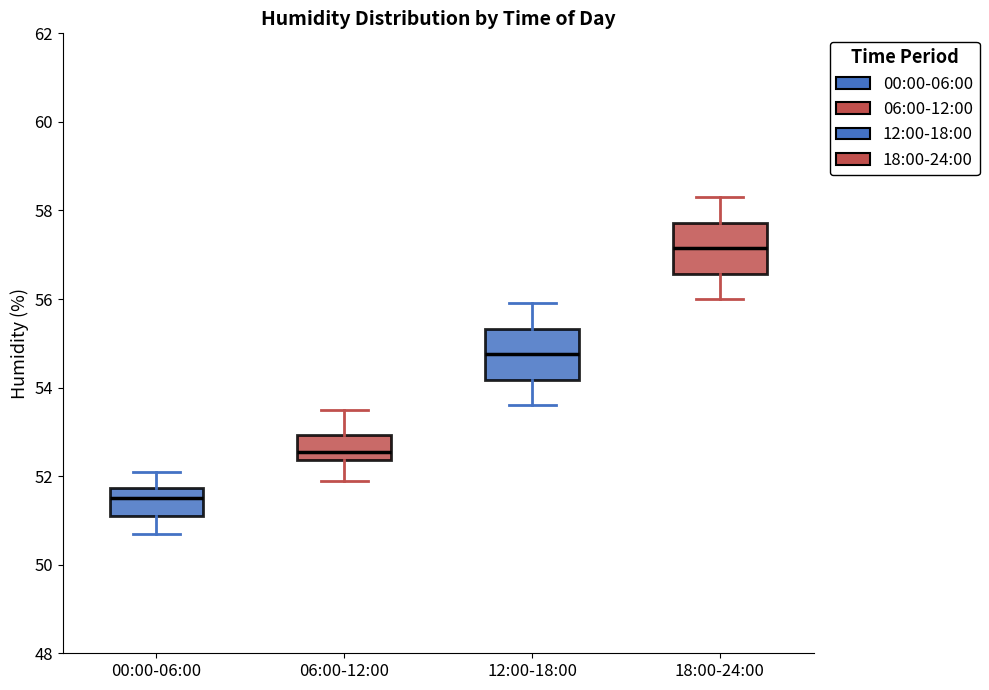

Reading left to right, read every box against the y-axis: the position of its median line, the range the box covers, and the ends of its whiskers. The values are not printed on the chart, so give them approximately, as read against the axis.

00:00-06:00: median 51.6, box 51.2 to 51.8, whiskers 50.8 to 52.2
06:00-12:00: median 52.6, box 52.4 to 53.0, whiskers 52.0 to 53.6
12:00-18:00: median 54.8, box 54.2 to 55.4, whiskers 53.6 to 56.0
18:00-24:00: median 57.2, box 56.6 to 57.8, whiskers 56.0 to 58.4